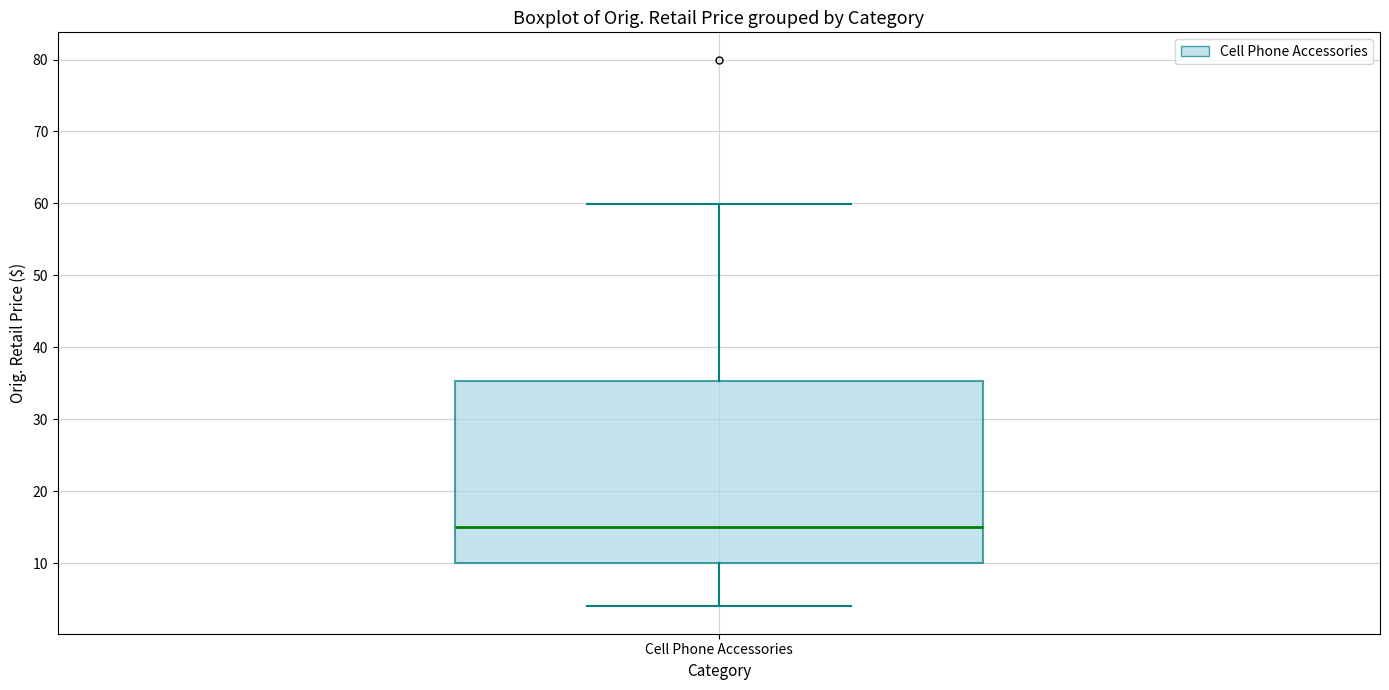

Read this box plot against the y-axis: the position of the median line, the range covered by the box, and the ends of both whiskers. The values are not printed on the chart, so give them approximately, as read against the axis.

median 15, box 10 to 35, whiskers 4 to 60